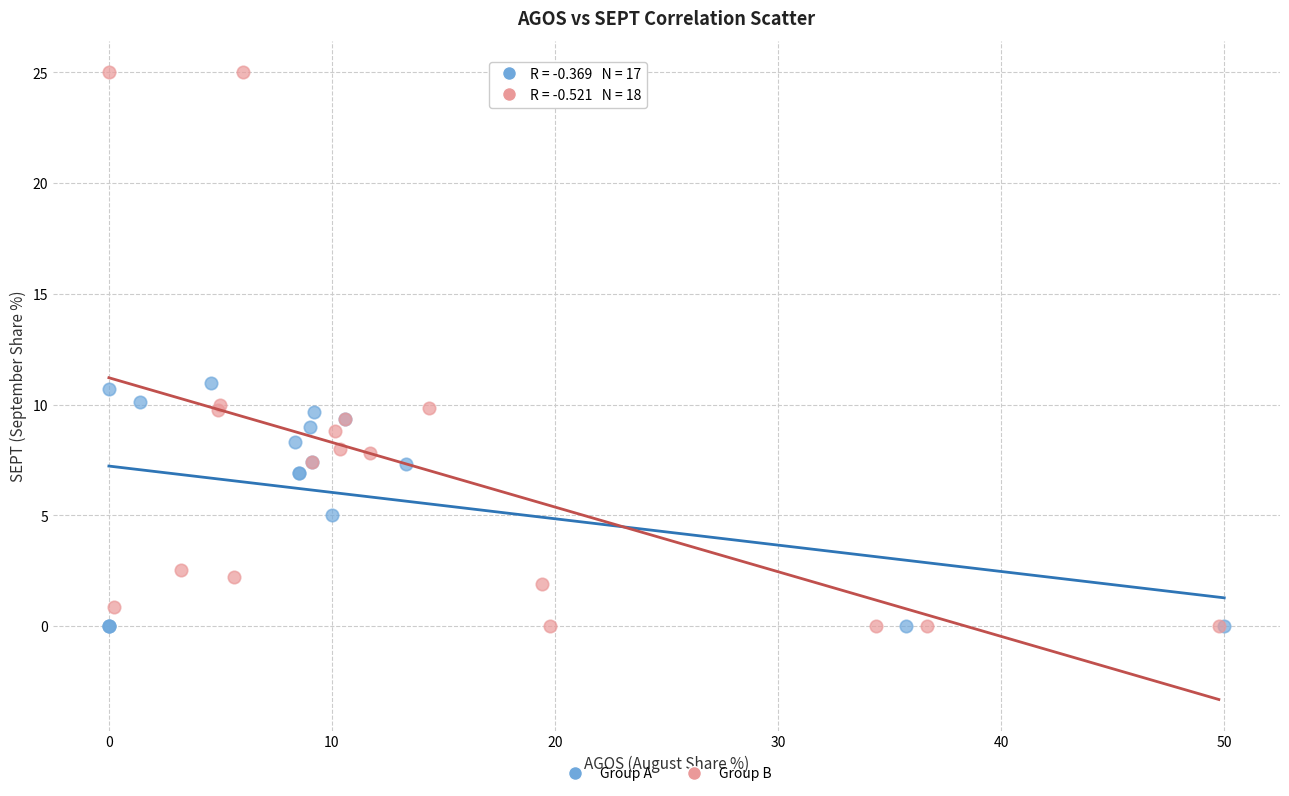

Which series has the largest Y range (max minus min)?

Group B